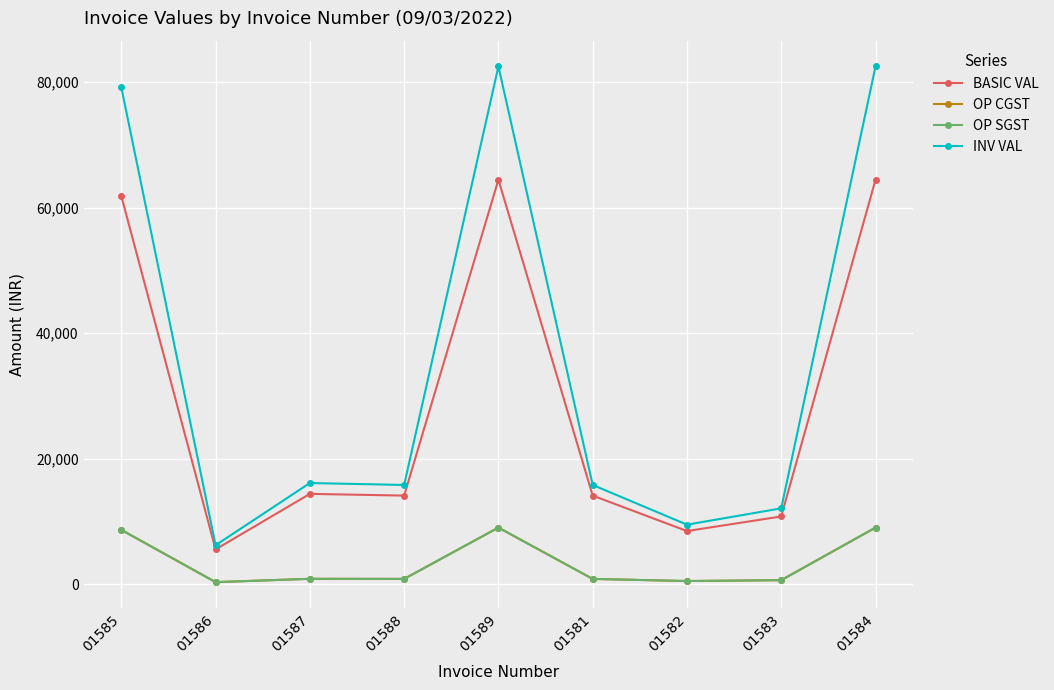

Is this an area chart (filled region under the line)?

No